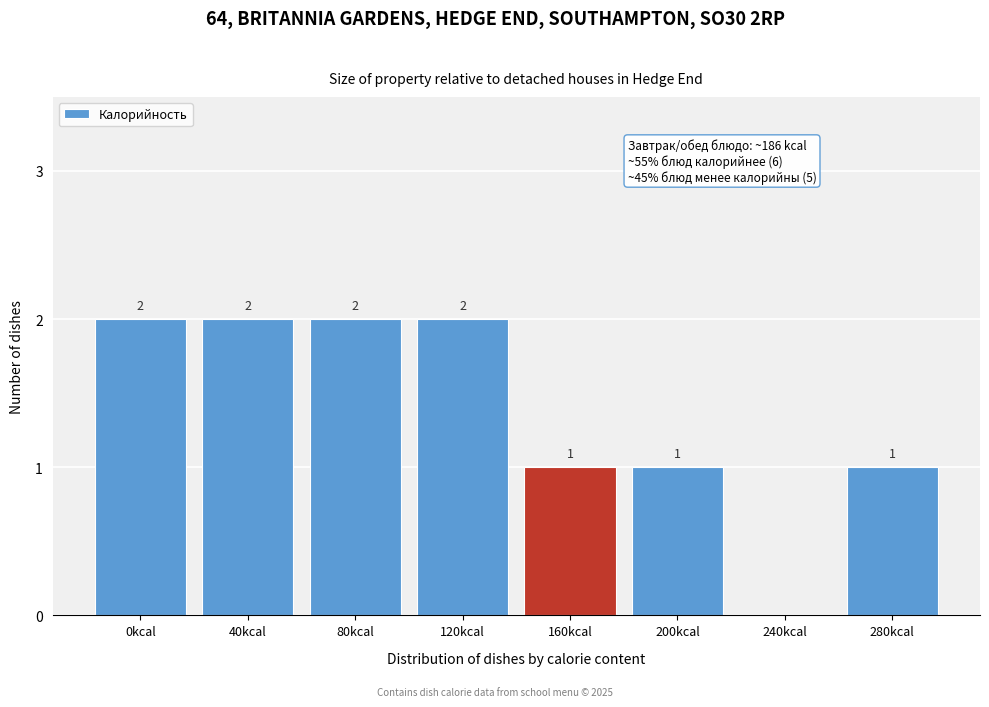

Reading left to right, transcribe all the data shown in this chart.

0kcal=2	40kcal=2	80kcal=2	120kcal=2	160kcal=1	200kcal=1	240kcal=0	280kcal=1